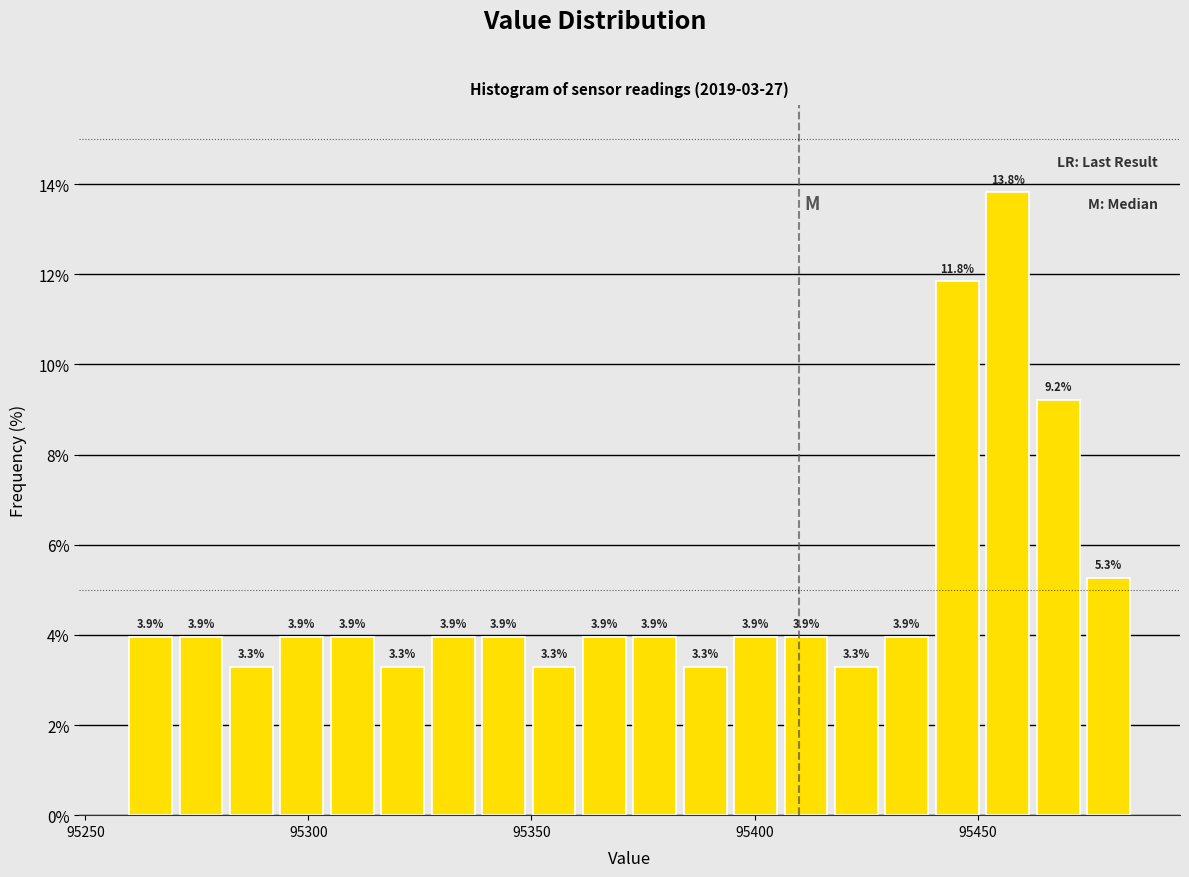

Read against the x-axis, roughly where is the centre of the tallest bar?

95455